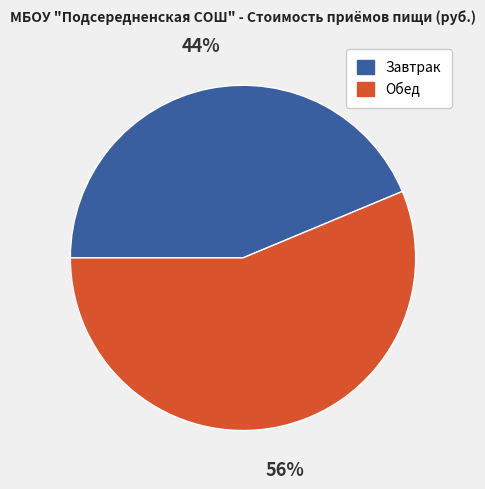

Which category accounts for the majority?

Обед